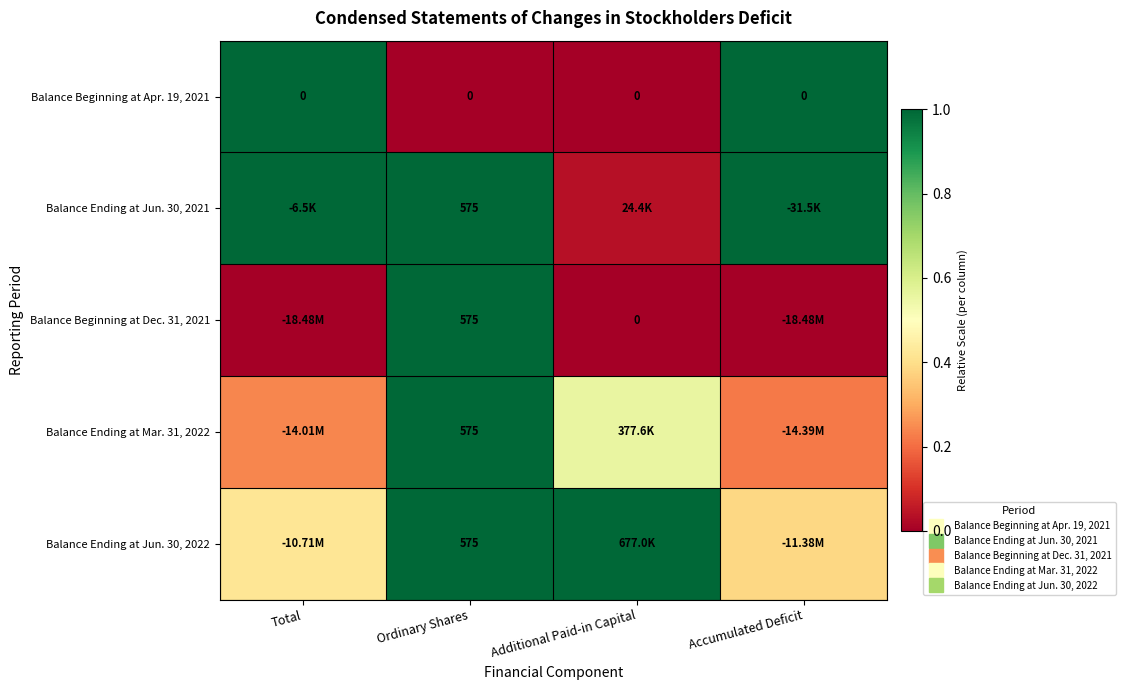

Which series has the largest total across all categories?

Balance Ending at Jun. 30, 2021